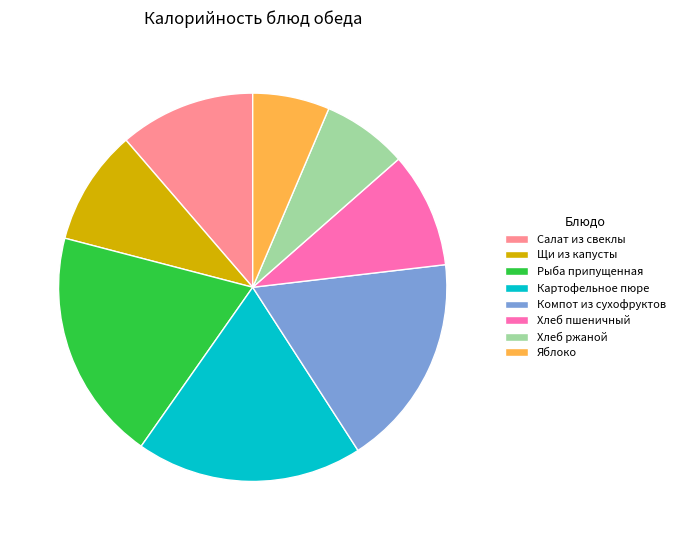

How many slices are in this pie chart?

8